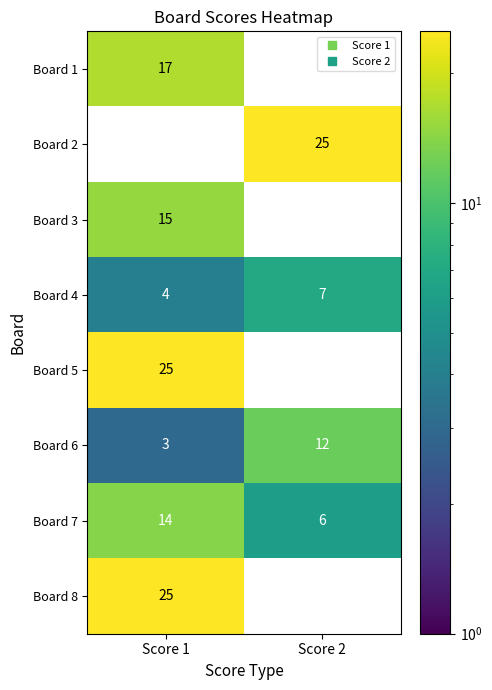

What is the difference between the Board 5 values at Score 1 and Score 2?

25